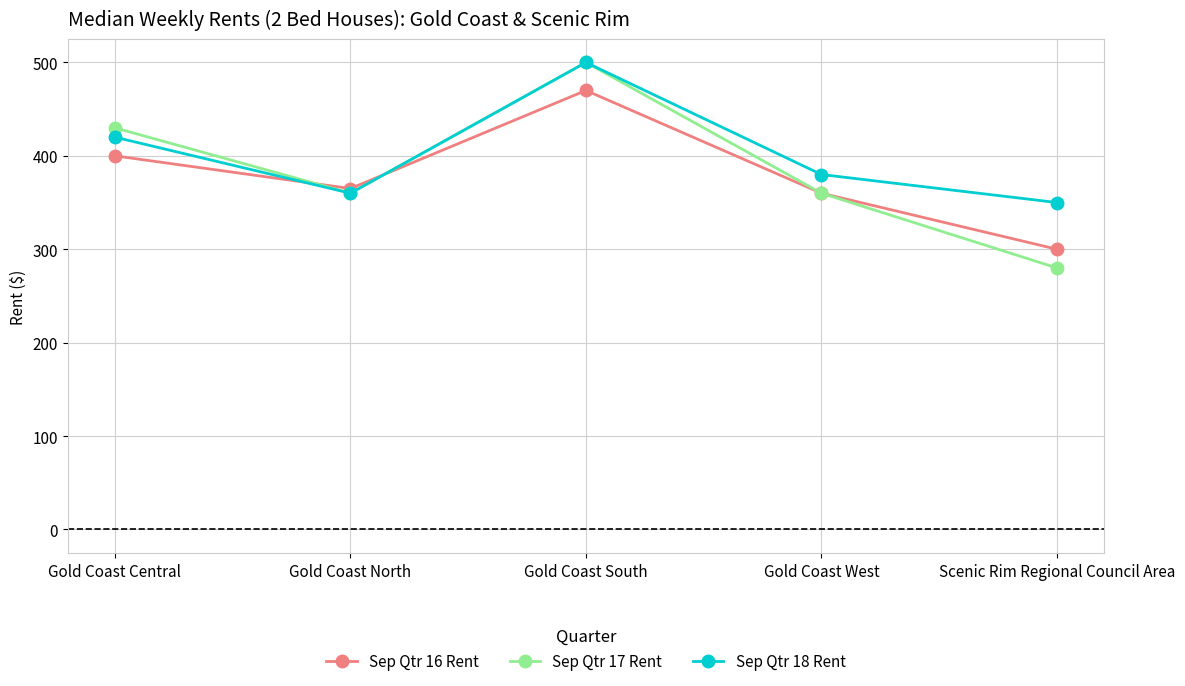

What are all the series names shown in the legend?

Sep Qtr 16 Rent, Sep Qtr 17 Rent, Sep Qtr 18 Rent